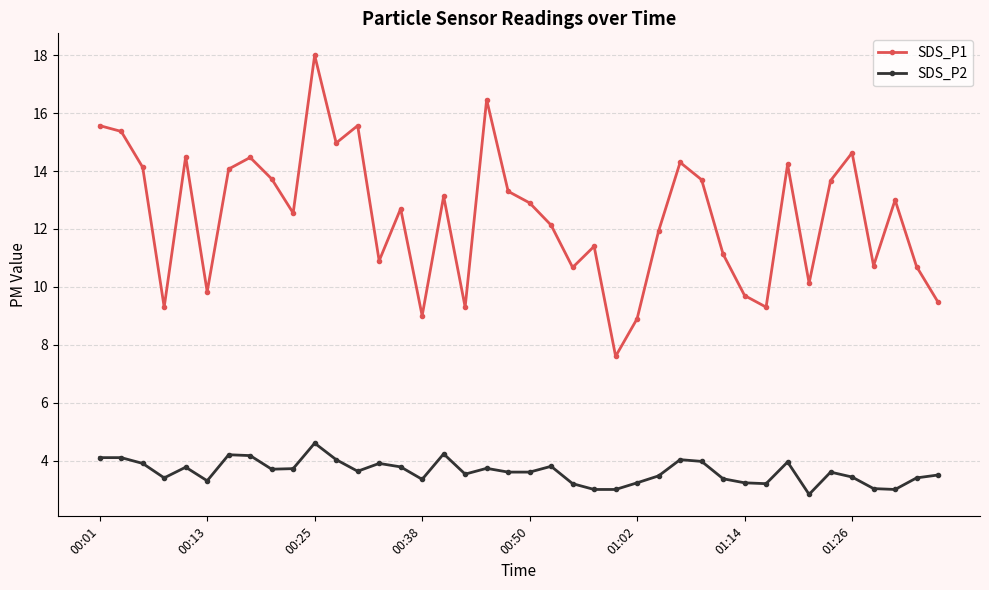

In SDS_P1, how many points are lower than both neighbors (excluding endpoints)?

12